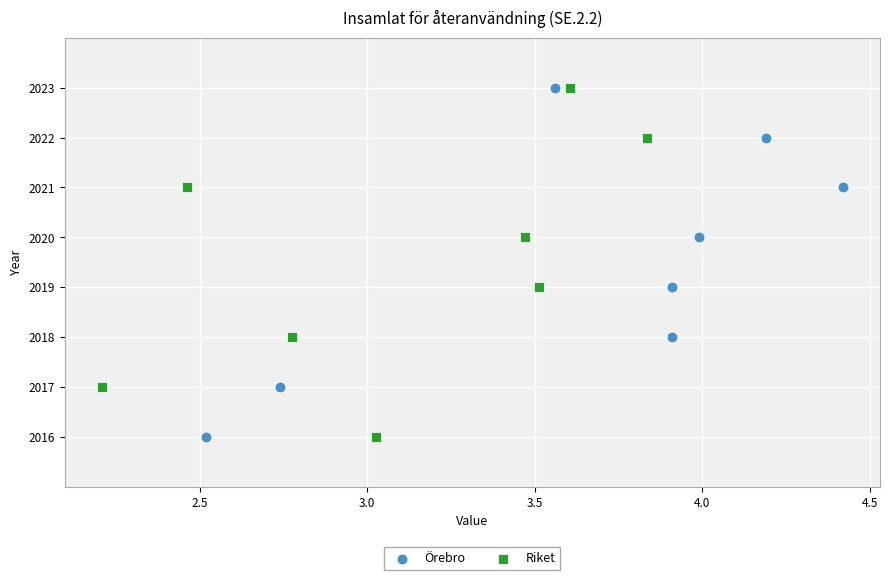

What are all the series names shown in the legend?

Örebro, Riket